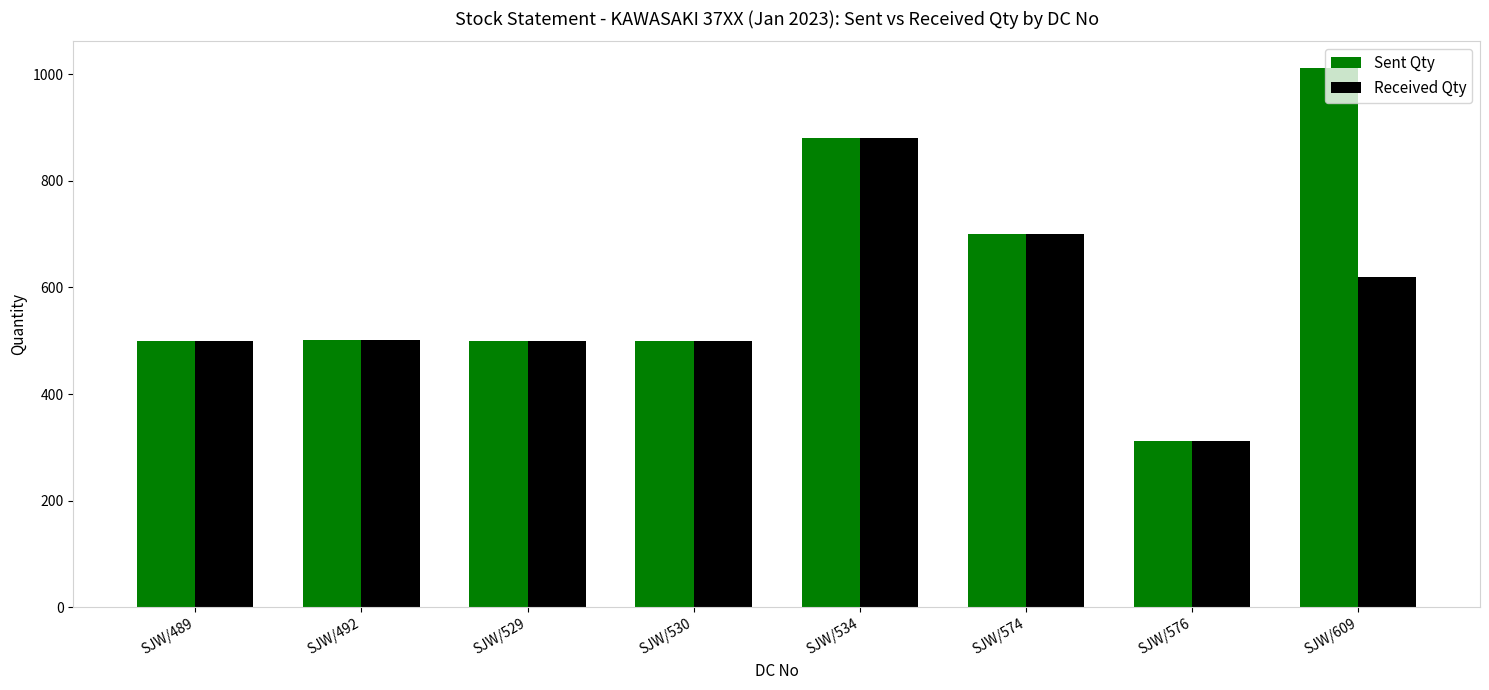

How many bars are there in total?

16